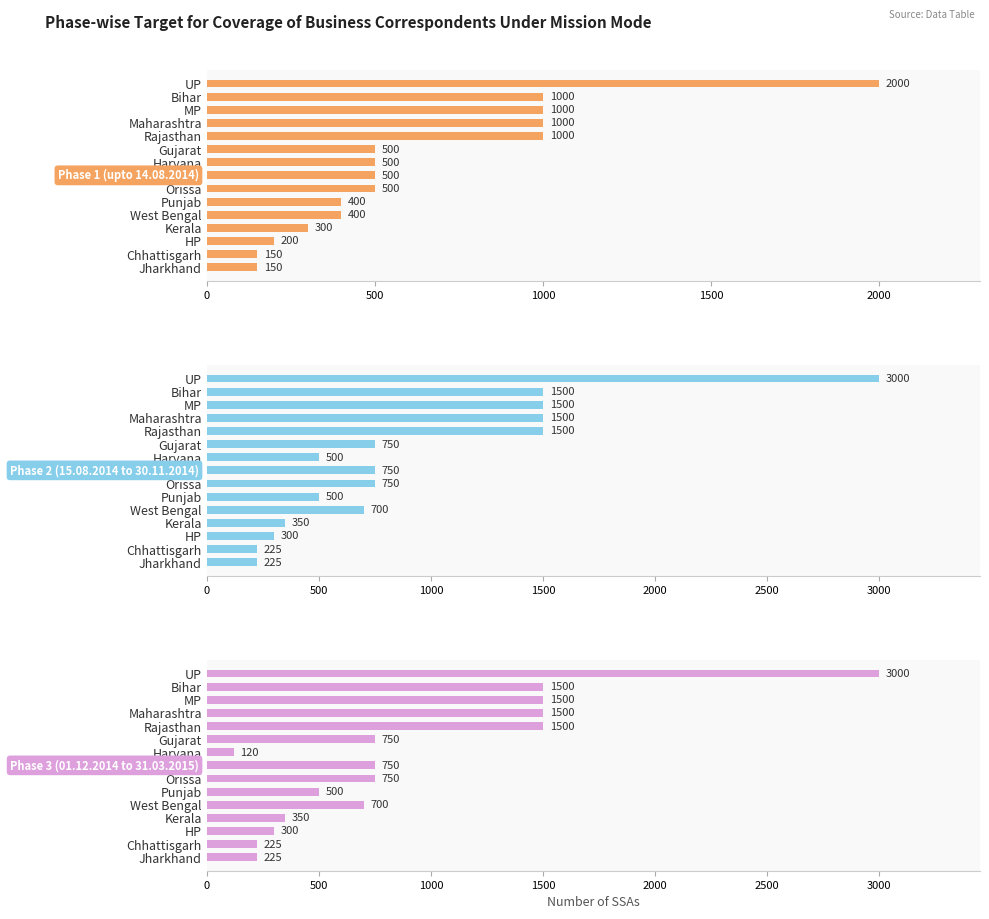

Which has a higher value, Kerala or Jharkhand?

Kerala